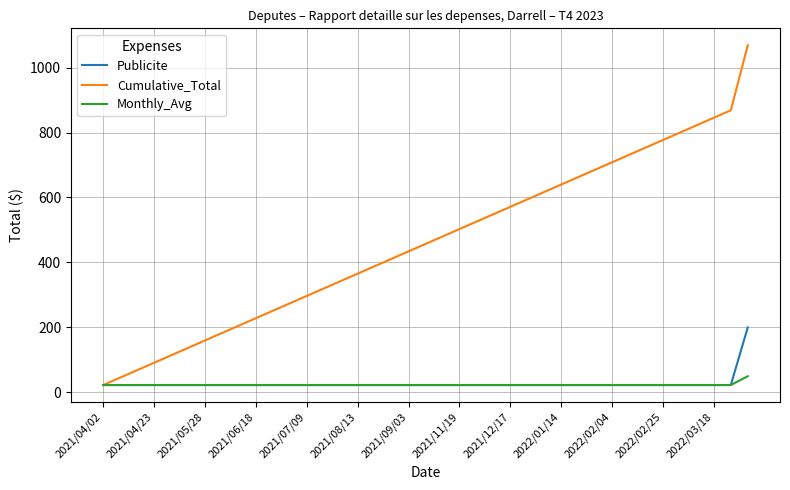

What is the highest value of the Cumulative_Total series?

1068.3